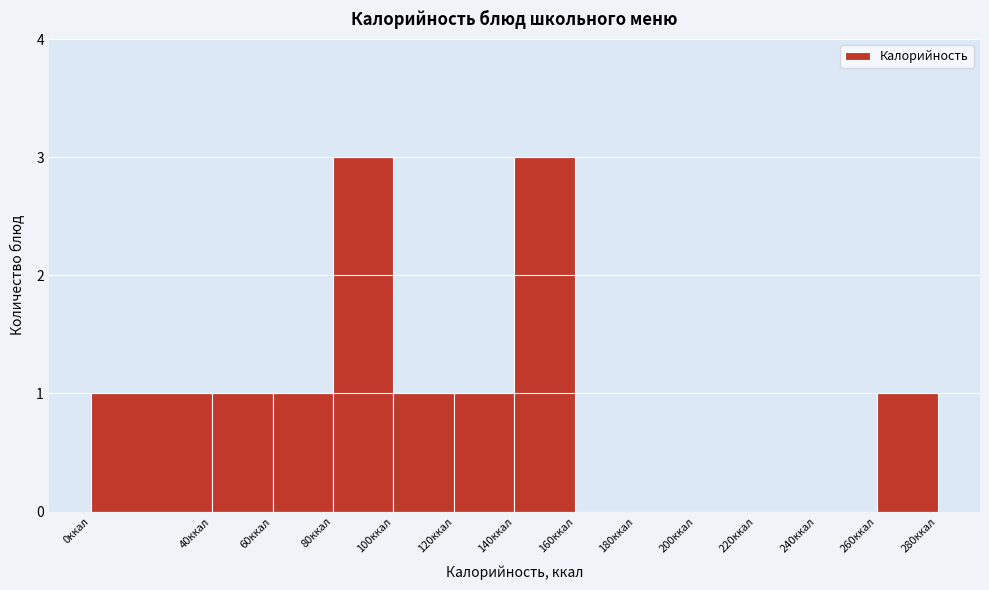

How tall is the bar that spans 260 to 280 on the x-axis? The values are not printed on the chart, so give them approximately, as read against the axis.

1